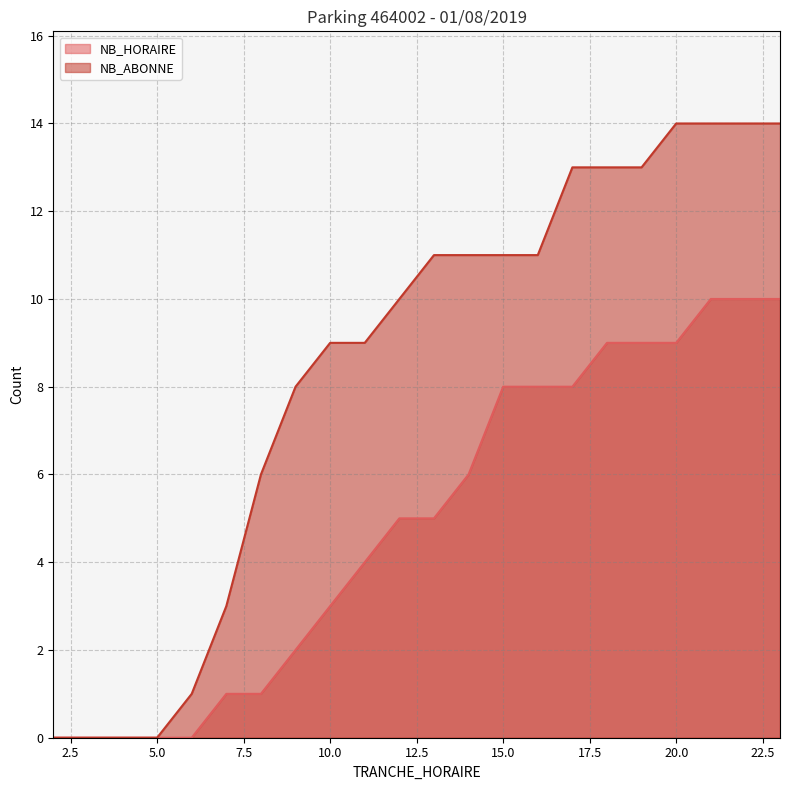

True or false: NB_HORAIRE and NB_ABONNE intersect in this chart.

False